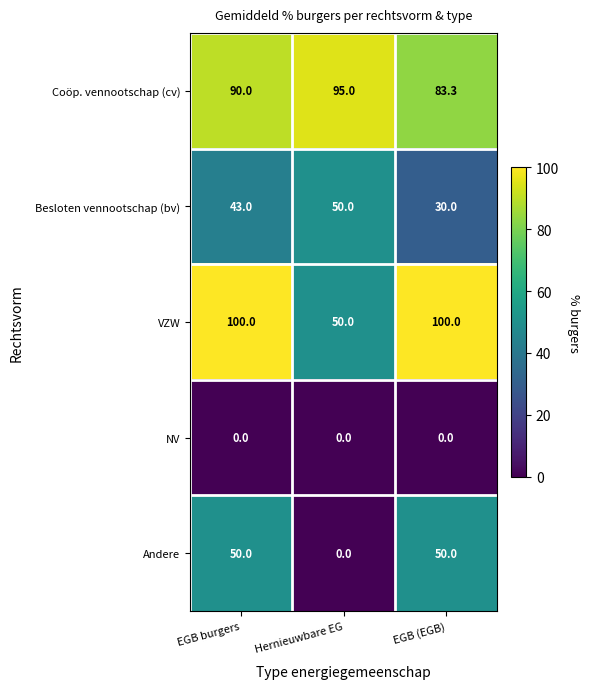

What is the sum of the Coöp. vennootschap (cv) values at Hernieuwbare EG and EGB (EGB)?

178.3